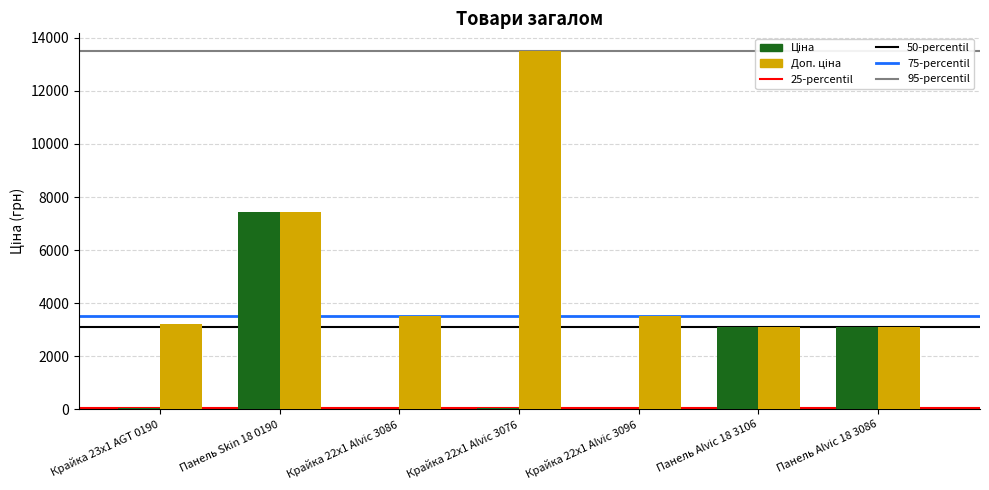

At which category is the sum across all series the highest?

Панель Skin 18 0190